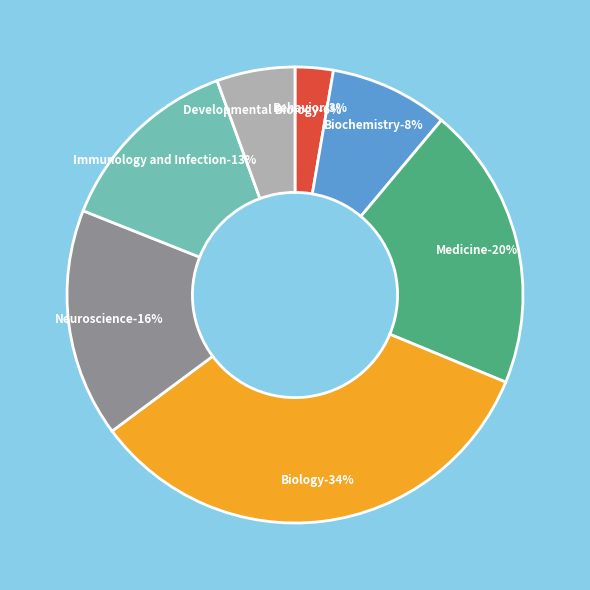

Which category has the smallest portion of the pie?

Behavior